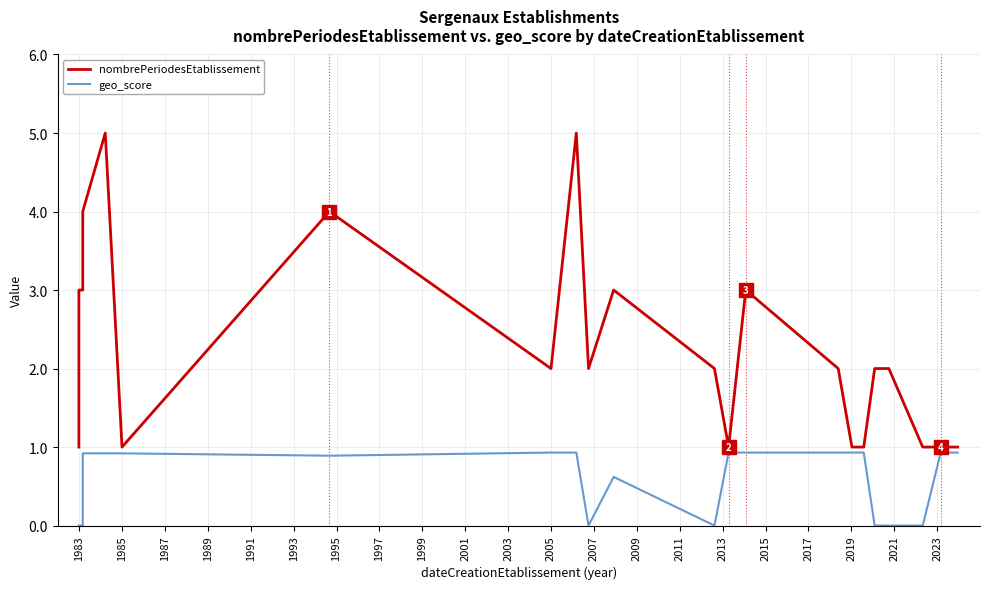

What is the spread (max minus min) of values at 2013?

0.1